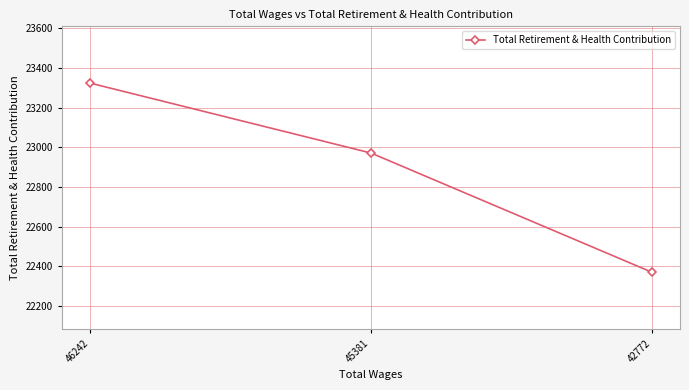

Which label corresponds to the smallest value in the chart?

42772